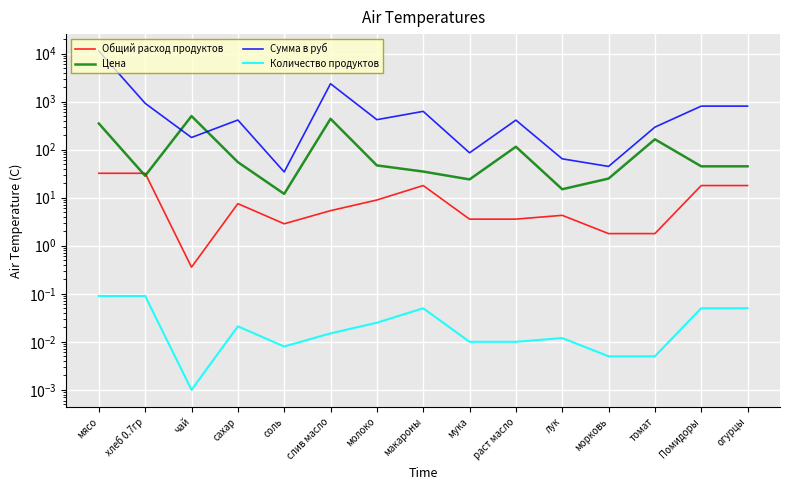

Reading right to left, extract all data points from this chart.

Общий расход продуктов: 17.9	17.9	1.8	1.8	4.3	3.6	3.6	17.9	8.9	5.4	2.9	7.5	0.4	32.2	32.2
Цена: 45.0	45.0	164.3	25.0	15.0	115.0	24.0	35.0	47.0	438.9	12.0	55.0	500.0	28.6	350.0
Сумма в руб: 805.5	805.5	294.1	44.8	64.4	411.7	85.9	626.5	420.6	2356.8	34.4	413.5	179.0	920.5	11277.0
Количество продуктов: 0.1	0.1	0.0	0.0	0.0	0.0	0.0	0.1	0.0	0.0	0.0	0.0	0.0	0.1	0.1